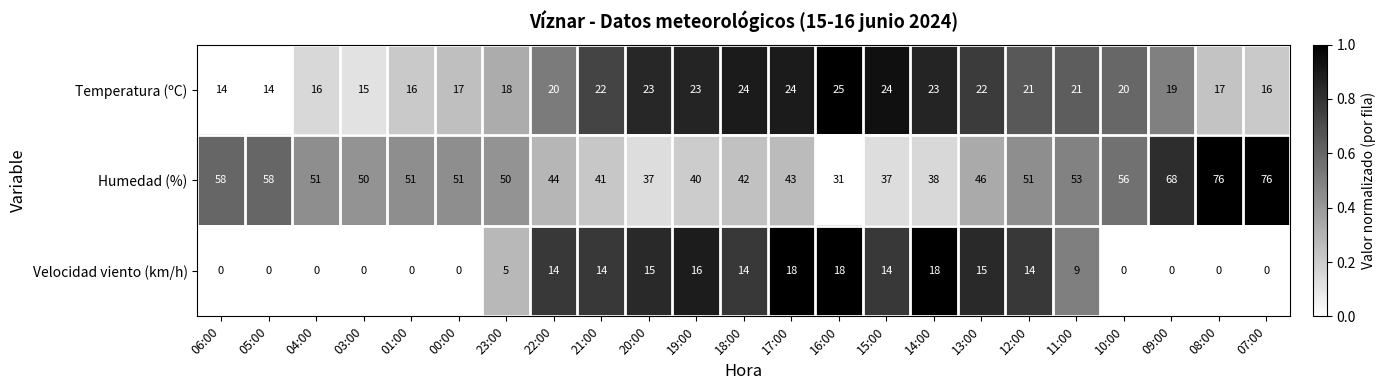

Which series has the largest total across all categories?

Humedad (%)